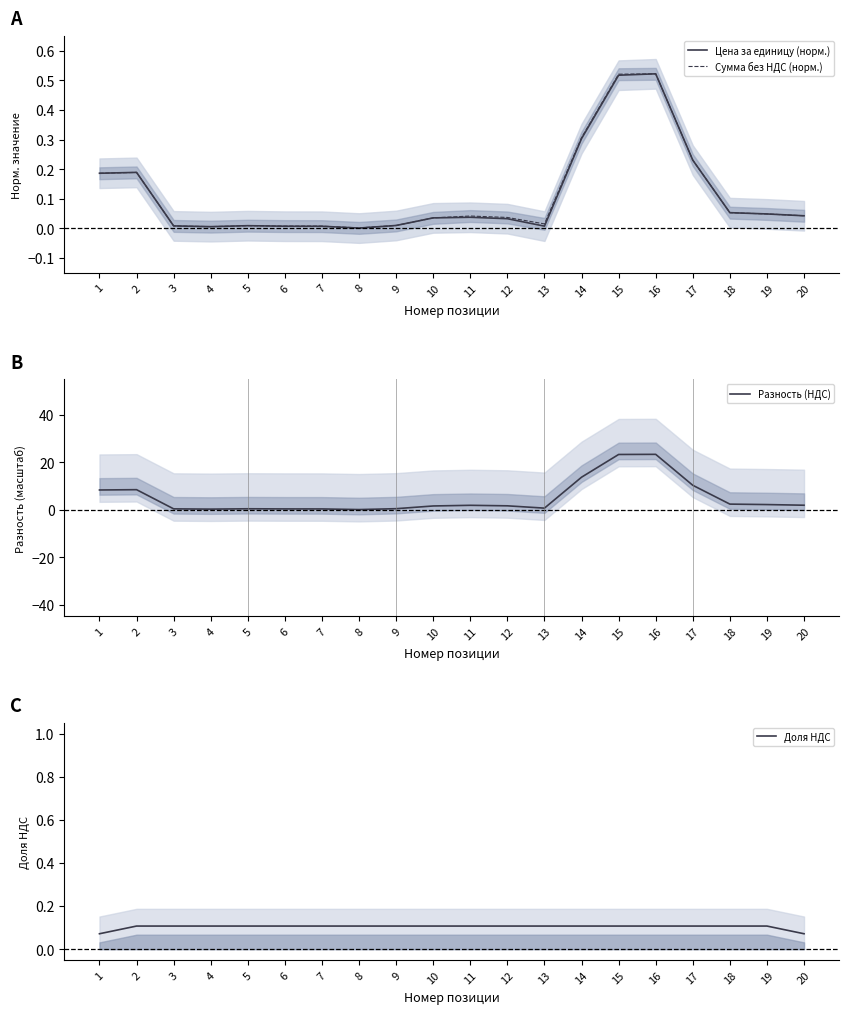

What is the greatest value displayed?

23.4